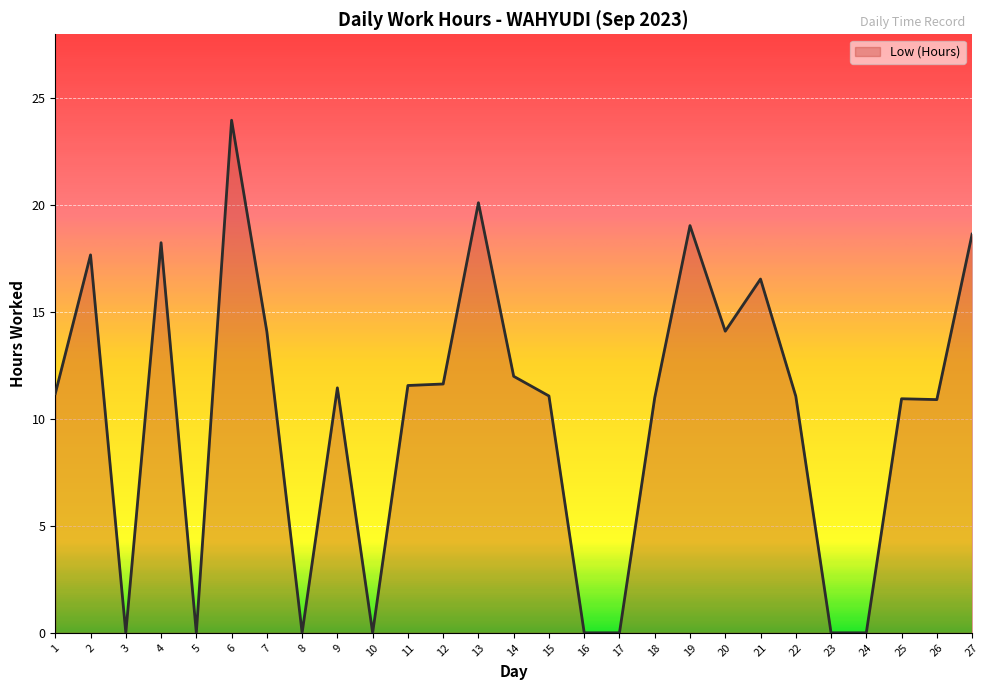

Approximately how many times larger is the value at 25 compared to 13?

0.5